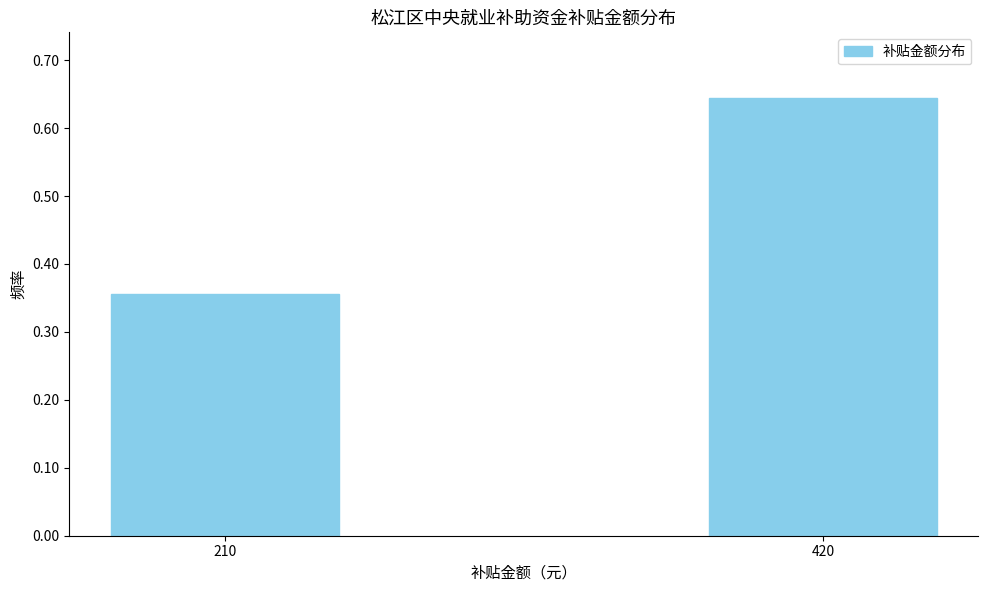

Which label corresponds to the smallest value in the chart?

210